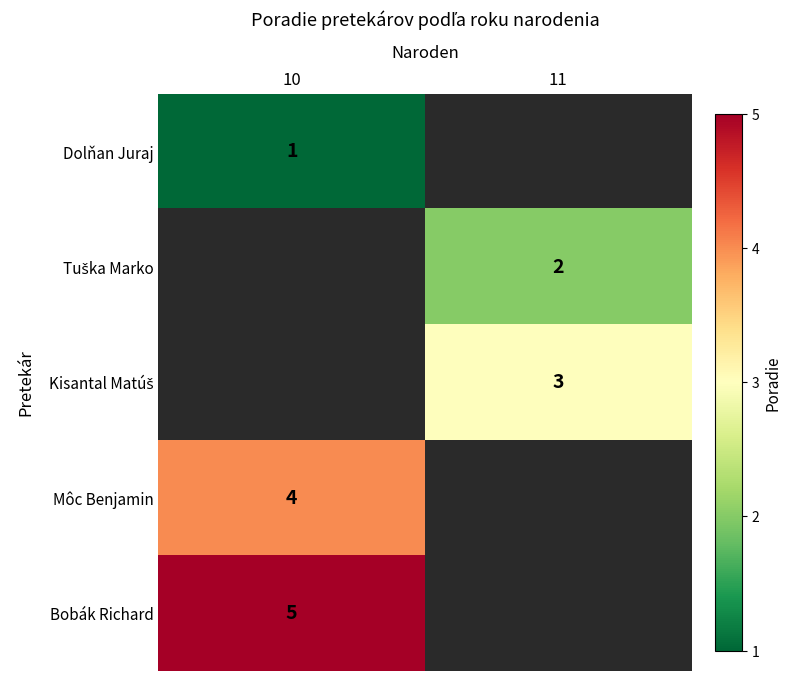

Is the value of row_3 at 10 greater than the value of row_2 at 11?

Yes